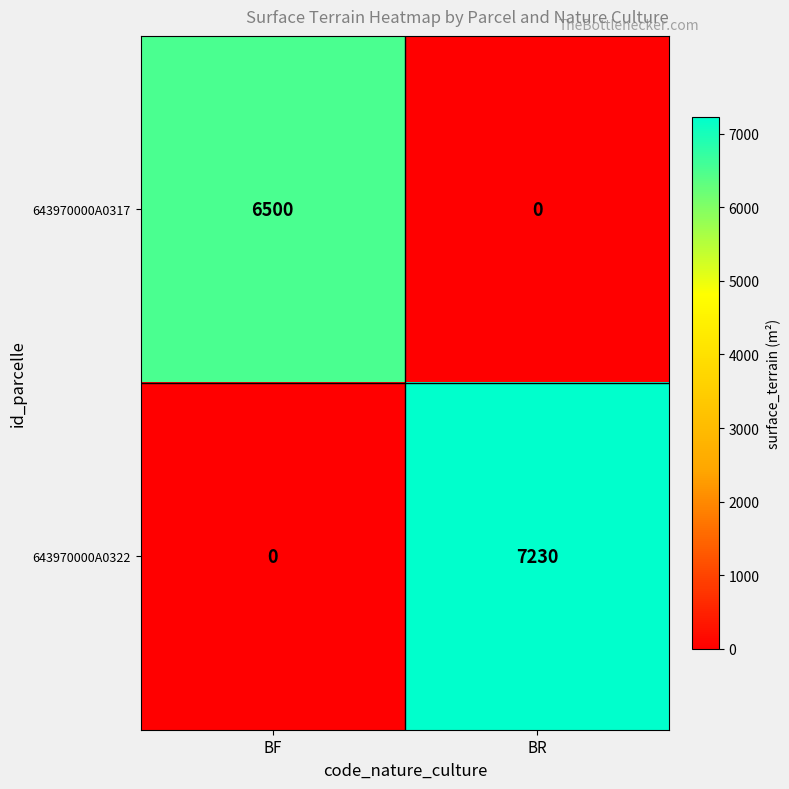

What is the difference between the maximum and minimum values in the 643970000A0317 series?

6500